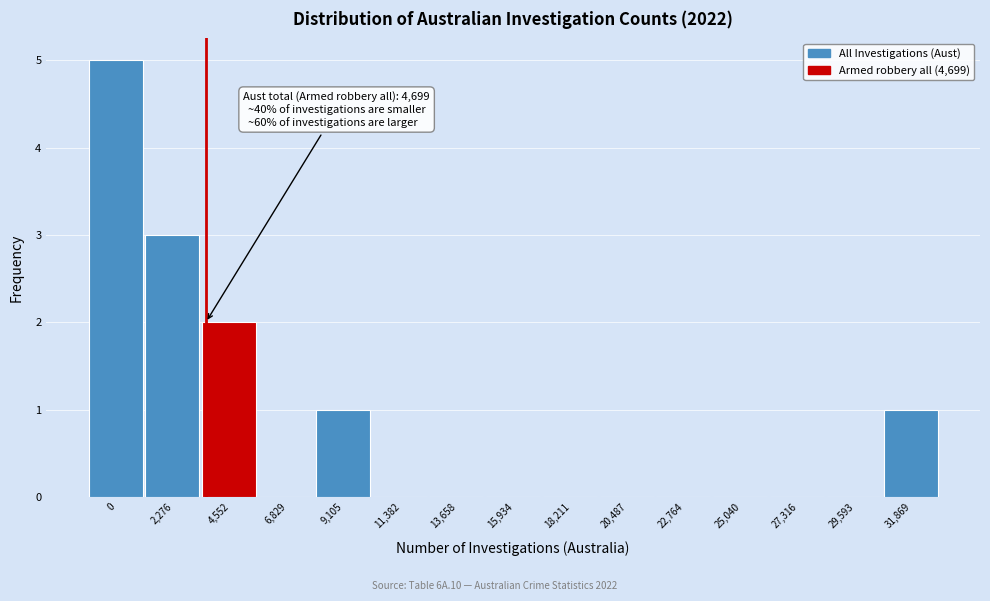

Reading left to right, extract all data points from this chart.

0=5	2,276=3	4,552=2	6,829=0	9,105=1	11,382=0	13,658=0	15,934=0	18,211=0	20,487=0	22,764=0	25,040=0	27,316=0	29,593=0	31,869=1